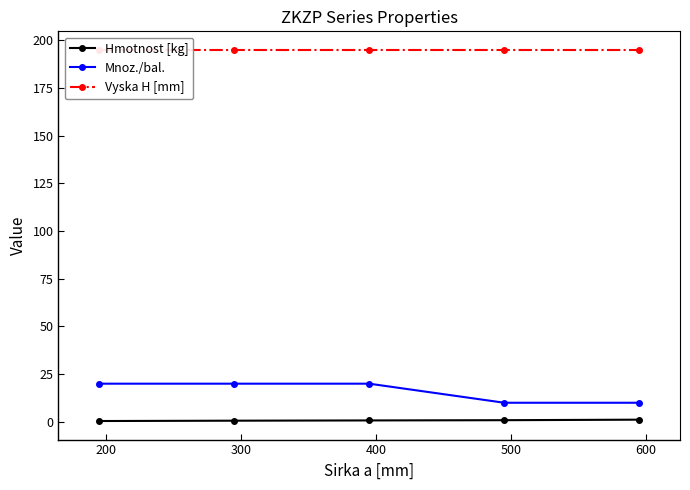

What is the value of the Mnoz./bal. point at the 1st from the left?

20.0